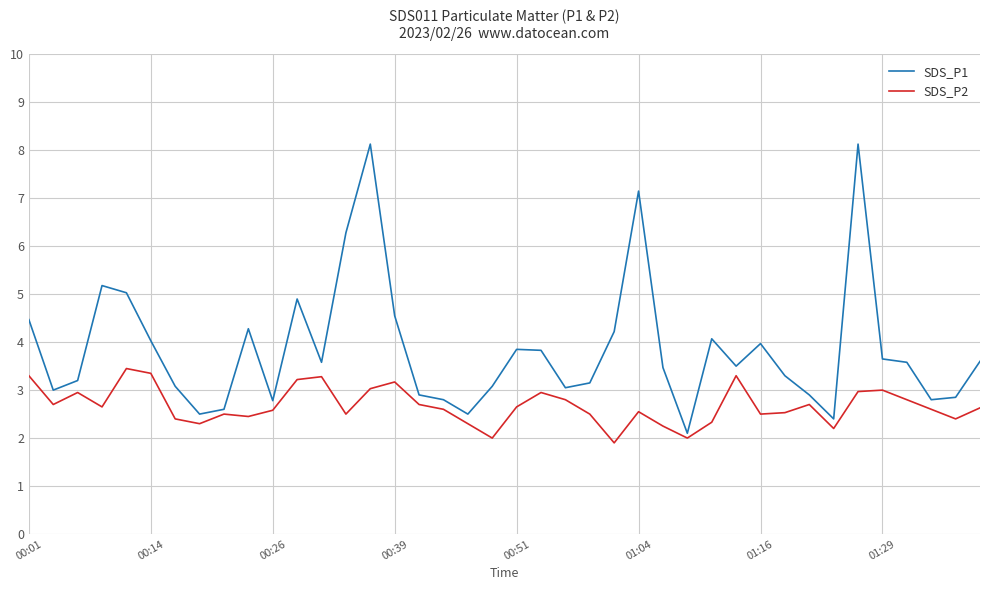

Rank the series by their maximum value, from lowest to highest.

SDS_P2, SDS_P1